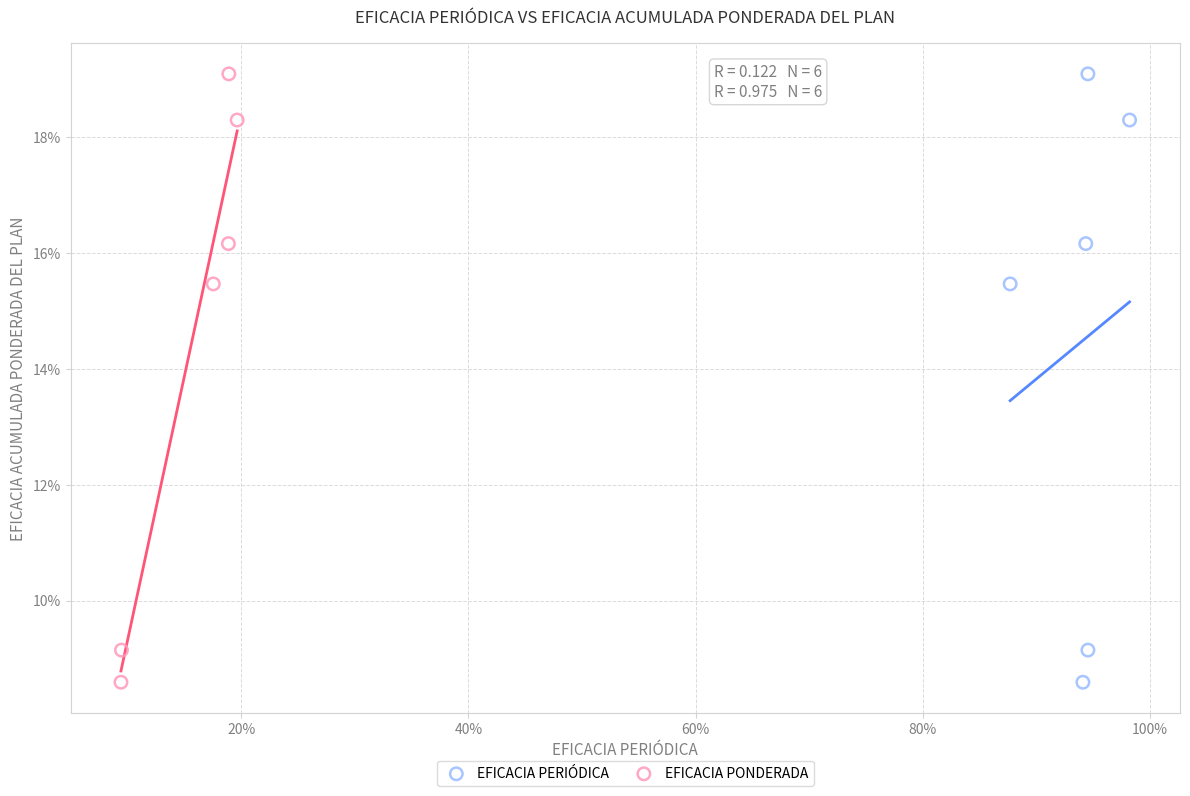

What are all the series names shown in the legend?

EFICACIA PERIÓDICA, EFICACIA PONDERADA